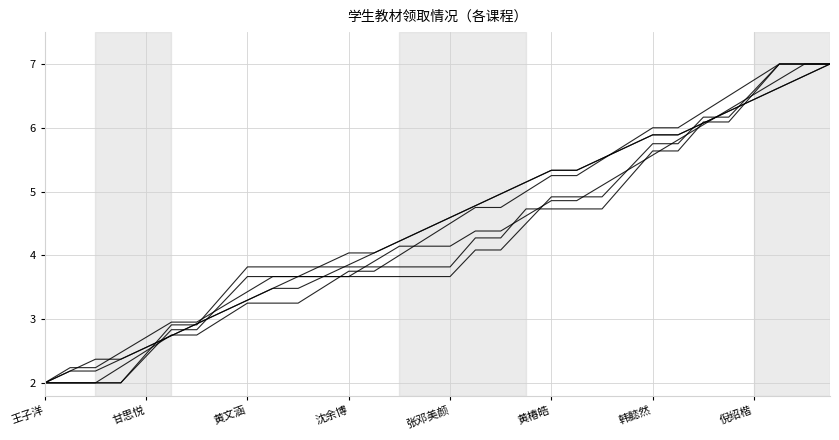

Does the chart display data point markers on the line(s)?

No